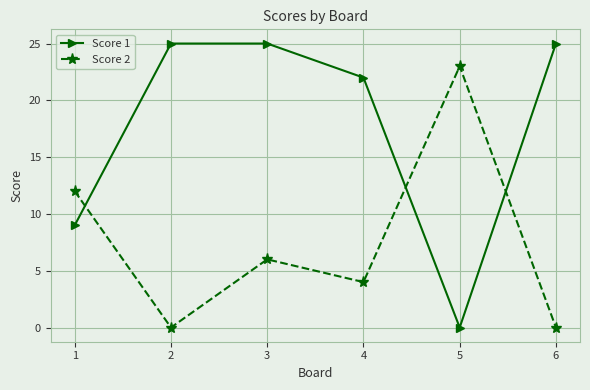

Is the value of Score 1 at 3 greater than the value of Score 2 at 2?

Yes